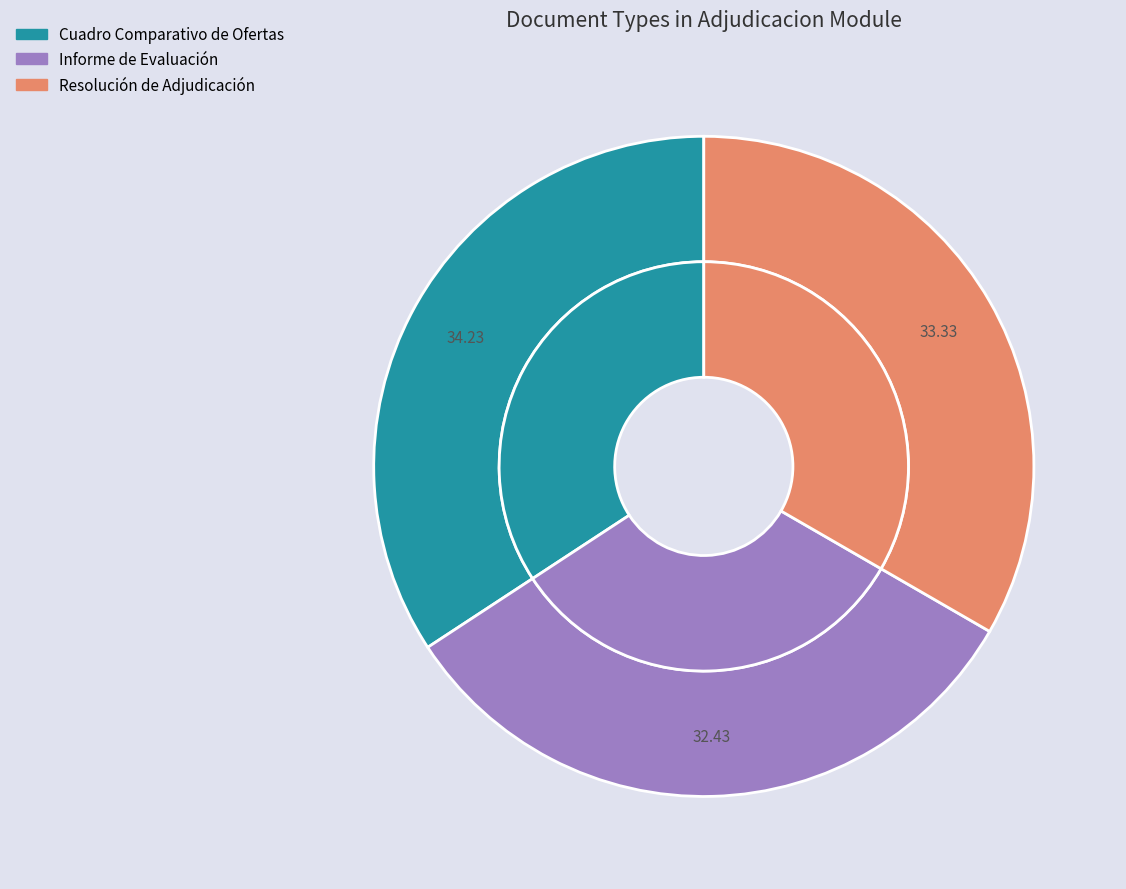

Combined, do Informe de Evaluación and Resolución de Adjudicación account for over 50%?

Yes